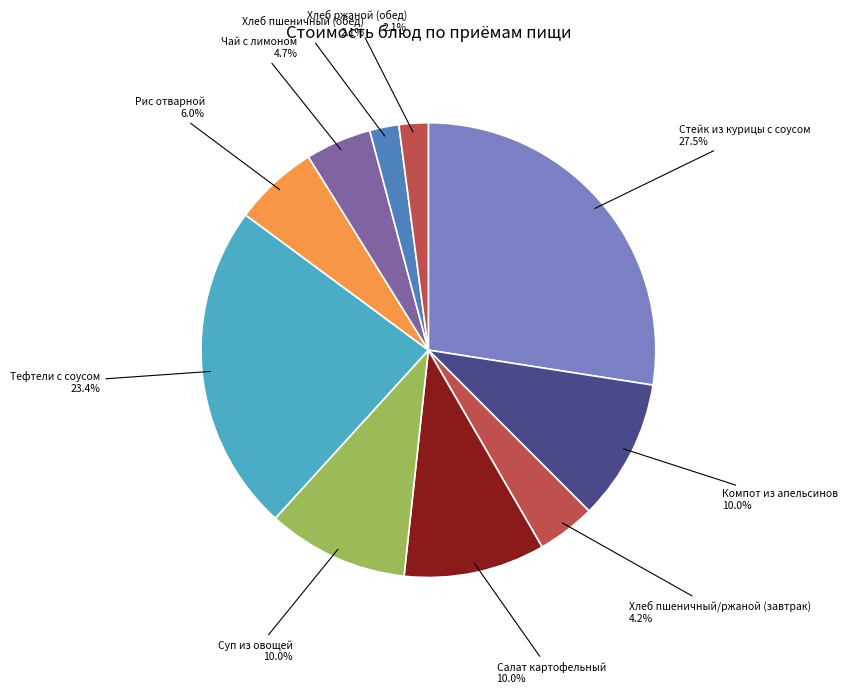

What percentage is NOT represented by Хлеб пшеничный (обед)?

97.9%